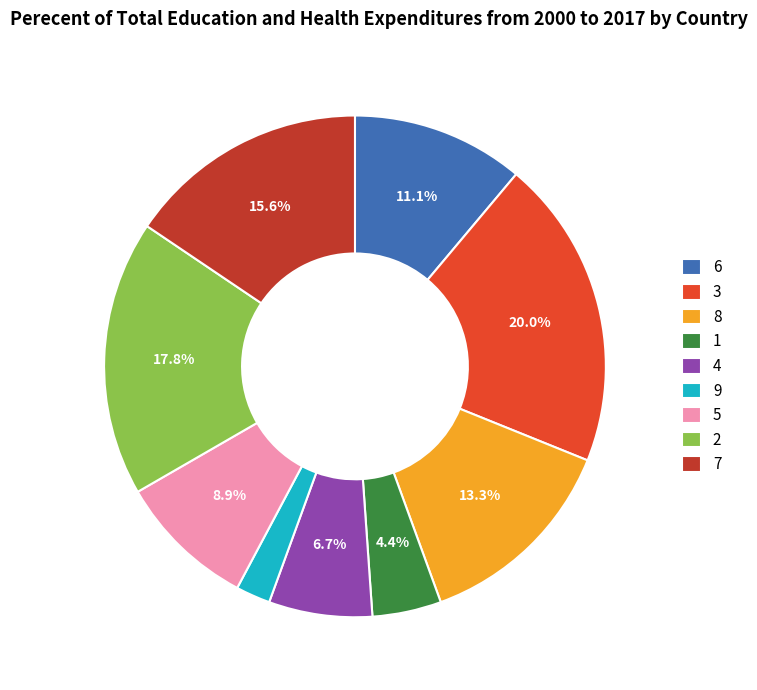

To the nearest percent, what is the average slice percentage?

11%